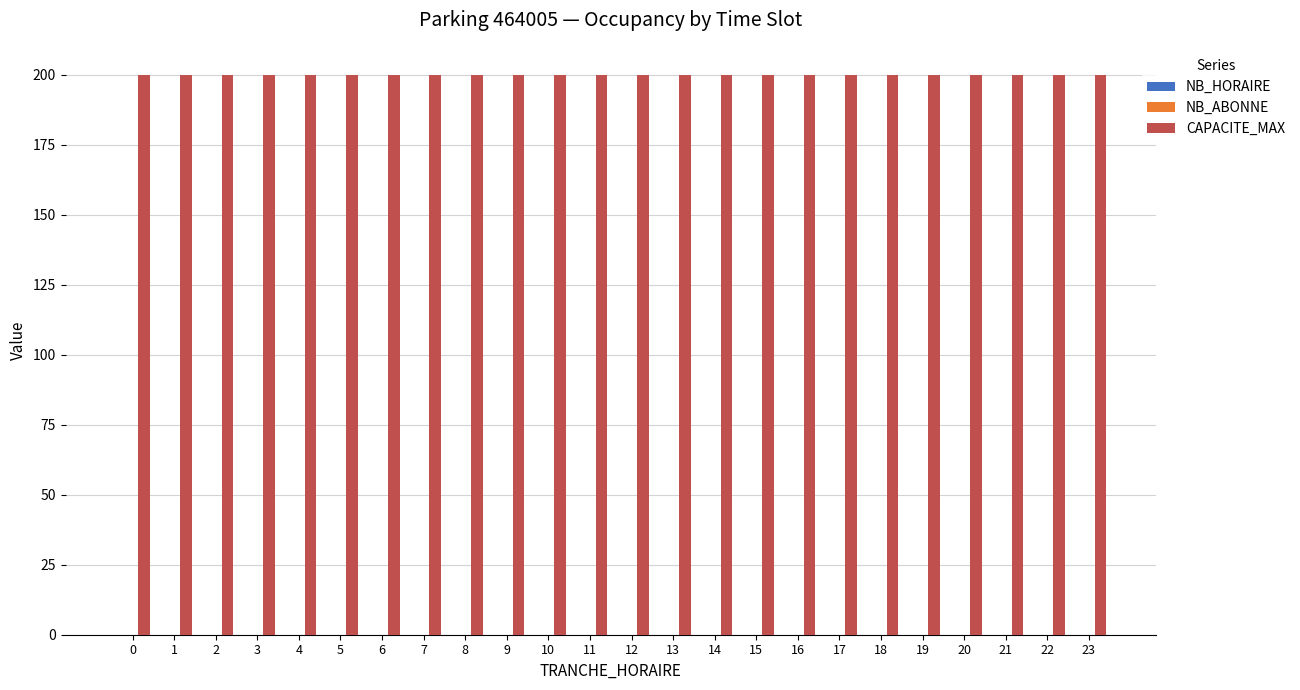

At how many categories does at least one series exceed 167?

24